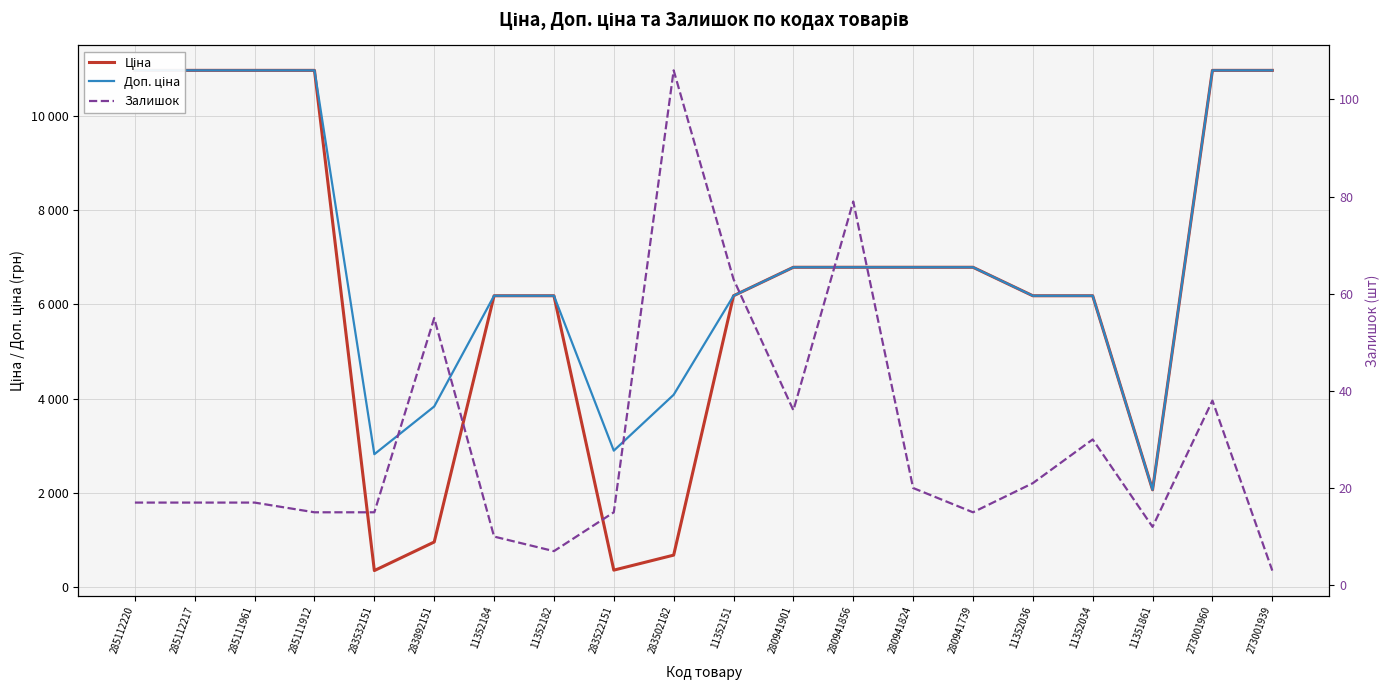

Which series has the largest range (max minus min)?

Ціна